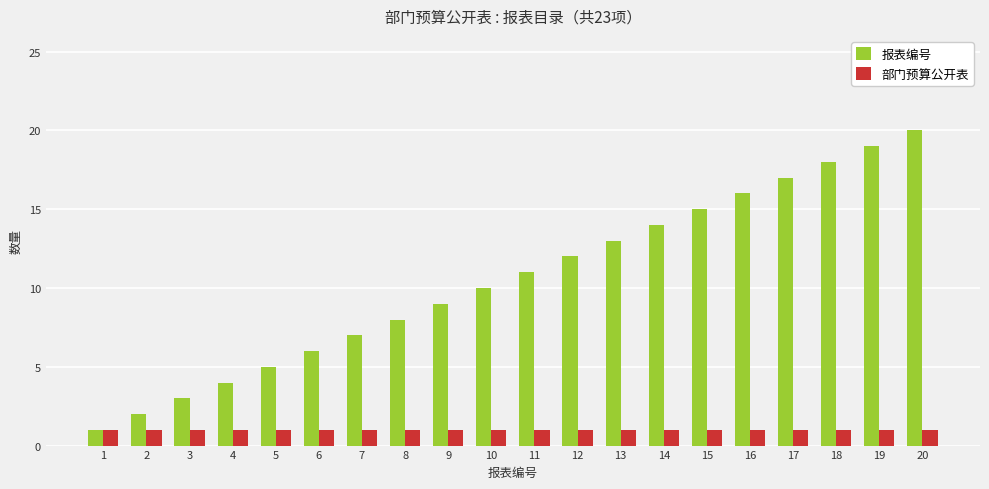

What is the difference between the highest and lowest values at 2?

1